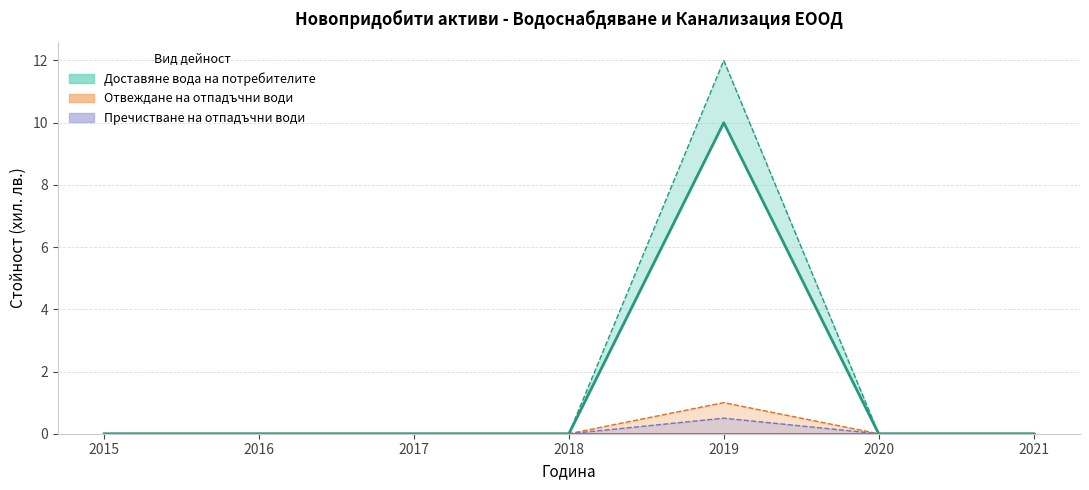

True or false: Доставяне вода на потребителите and Отвеждане на отпадъчни води cross at least once.

False